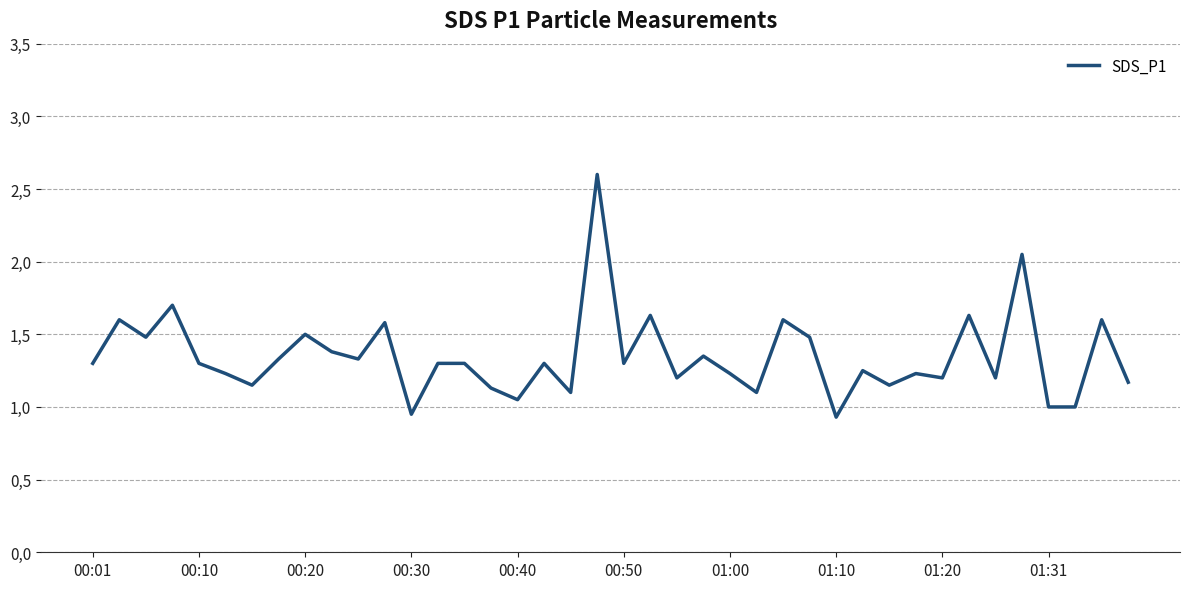

Where is the data nearest to the value 1?

01:31